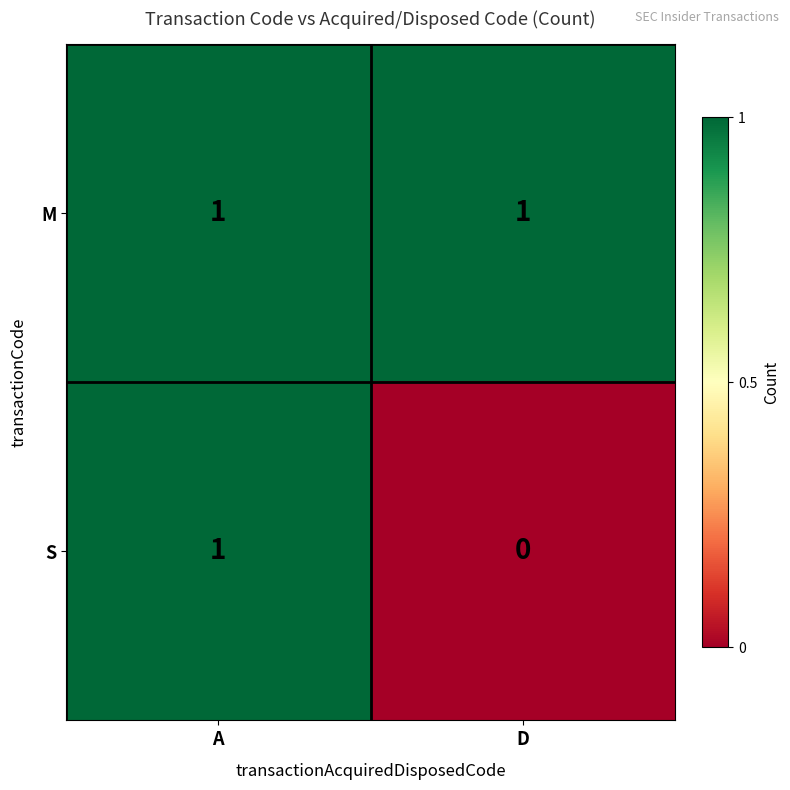

How many categories are shown in the chart?

2